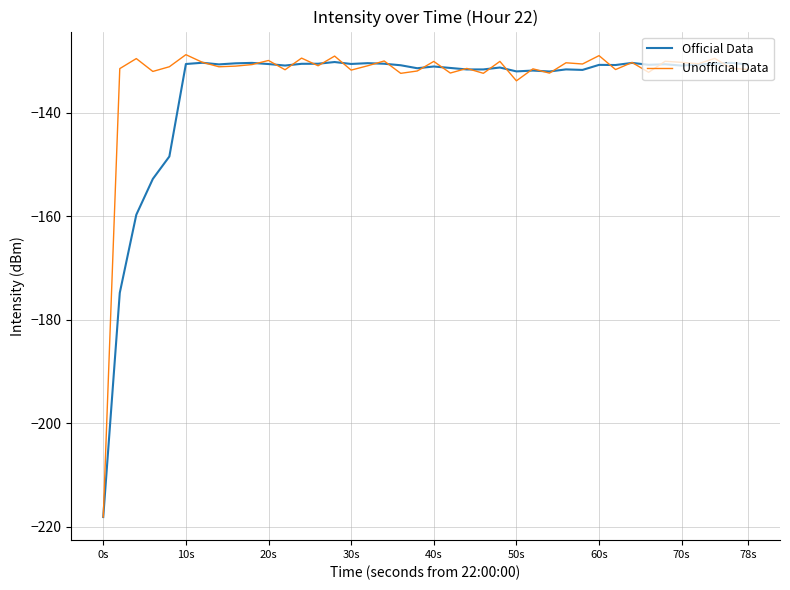

What is the greatest value displayed?

-128.7